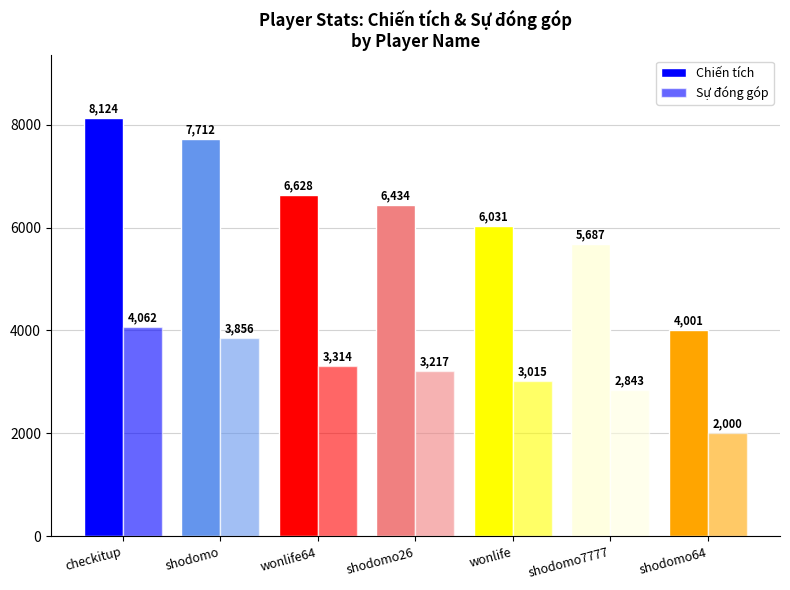

Which series has the largest total across all categories?

Chiến tích